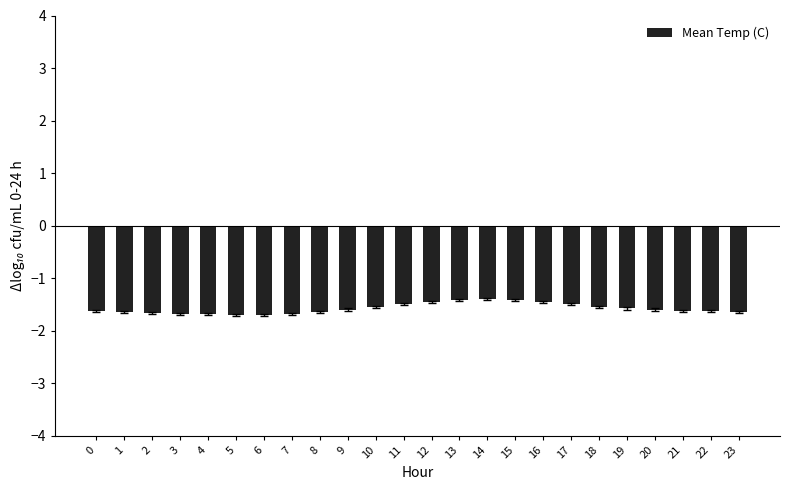

What is the change in value from 3 to 12?

+0.2